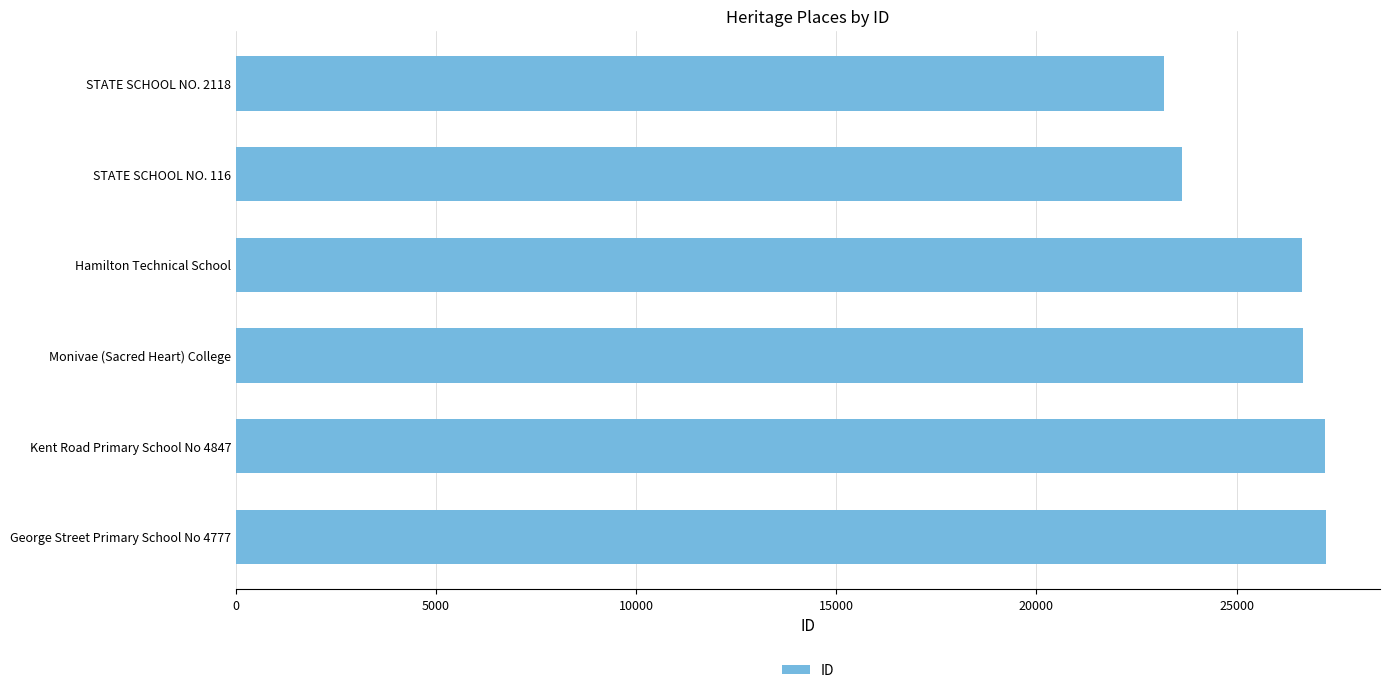

Is it true that the value at Hamilton Technical School is 41011?

False